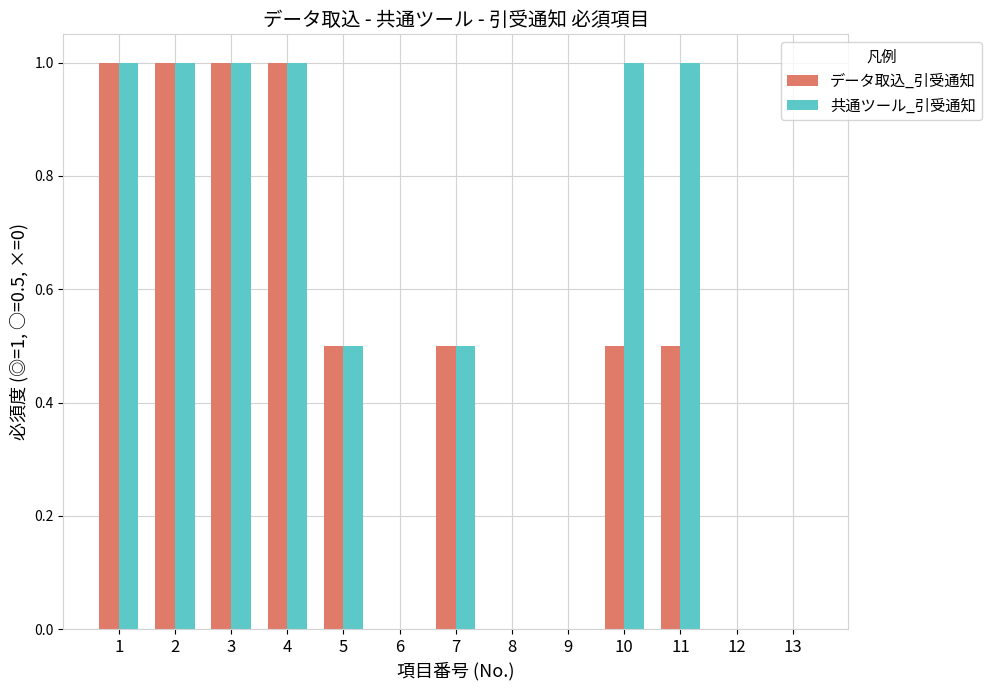

Between 10 and 13, which series saw the biggest shift?

共通ツール_引受通知